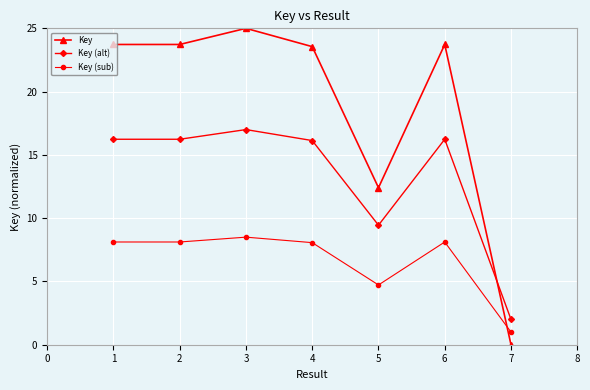

What is the difference between the second highest and second lowest values in the Key (alt) series?

6.8